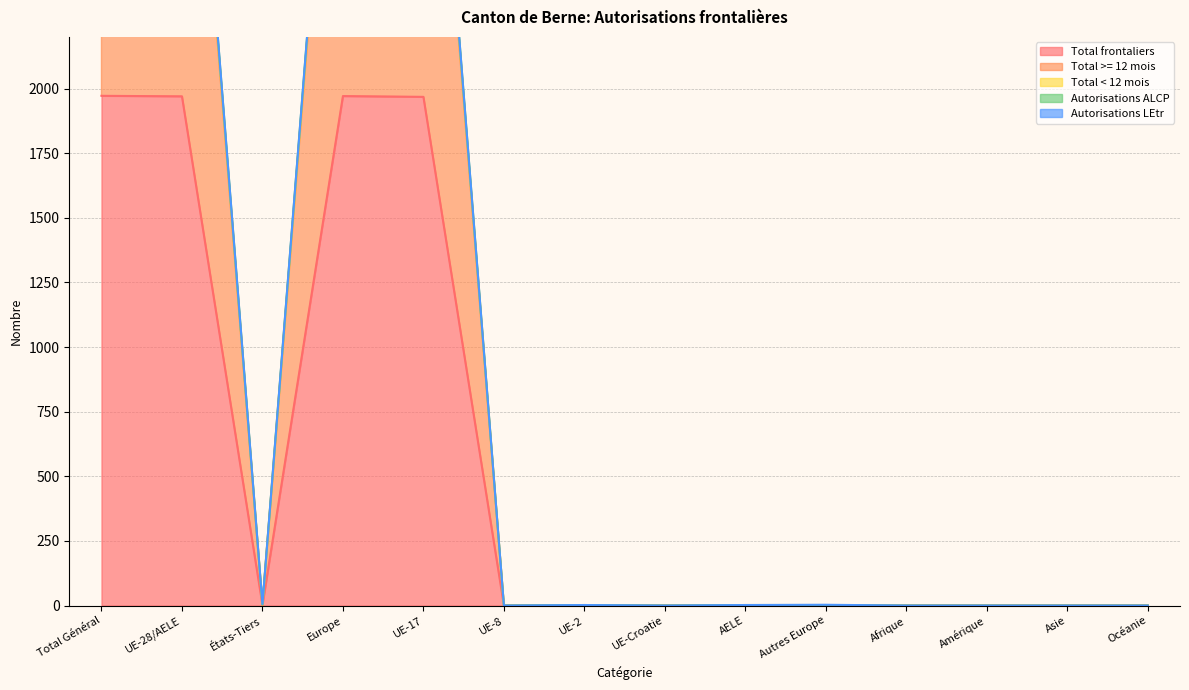

Is it true that Autorisations ALCP equals -2342 at UE-Croatie?

False